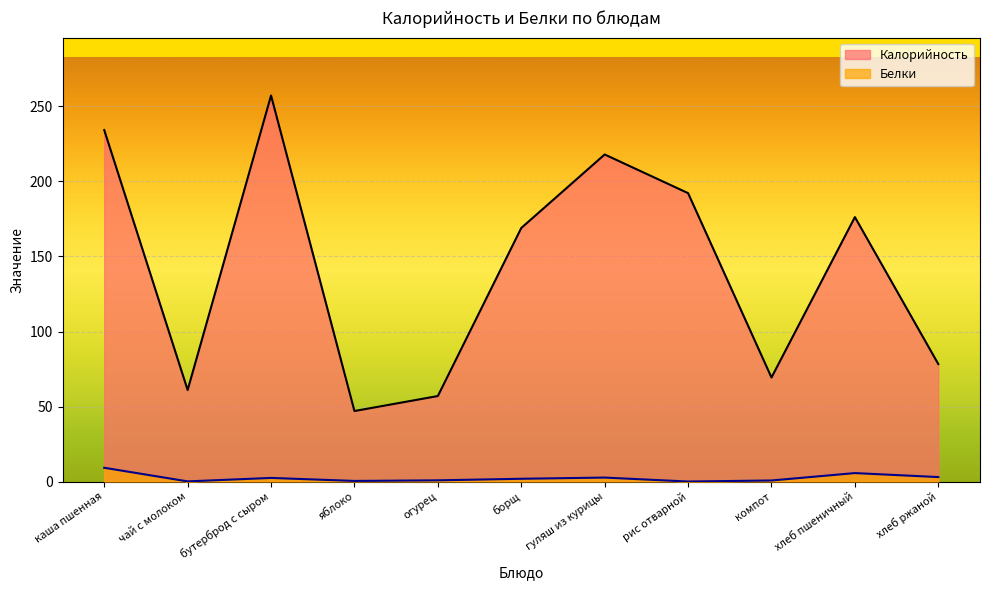

The value of Белки at каша пшенная is 5.4. True or false?

False